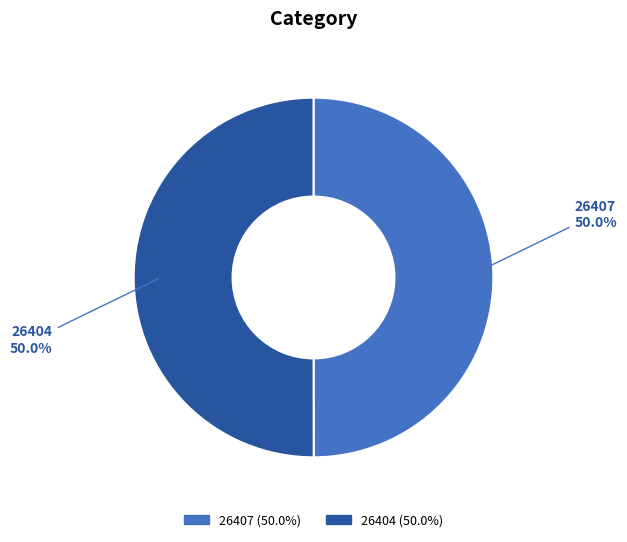

How many slices are in this pie chart?

2